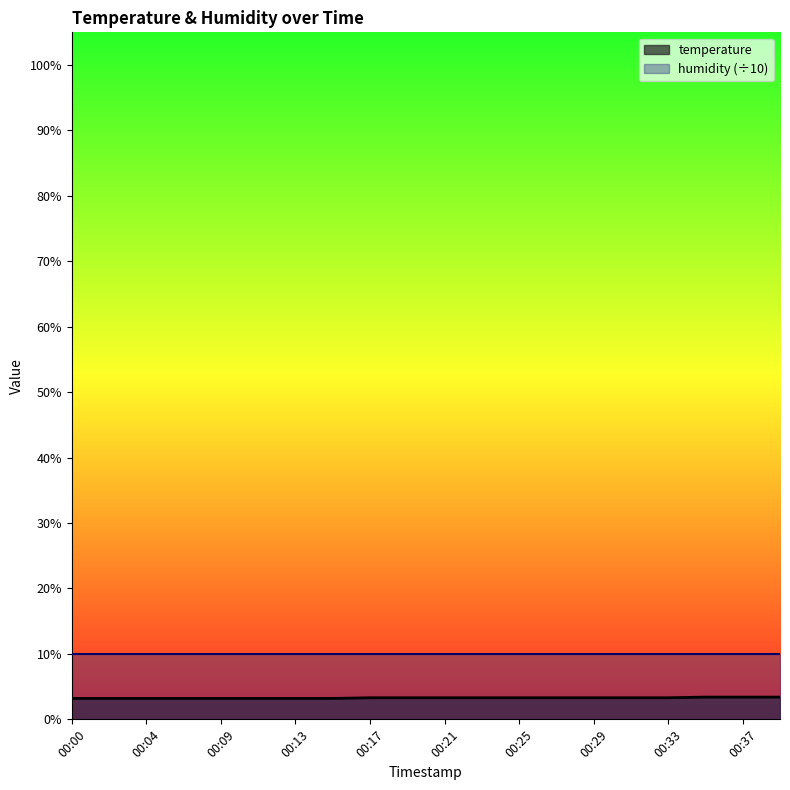

Which has a higher value, 00:11 or 00:15?

00:11